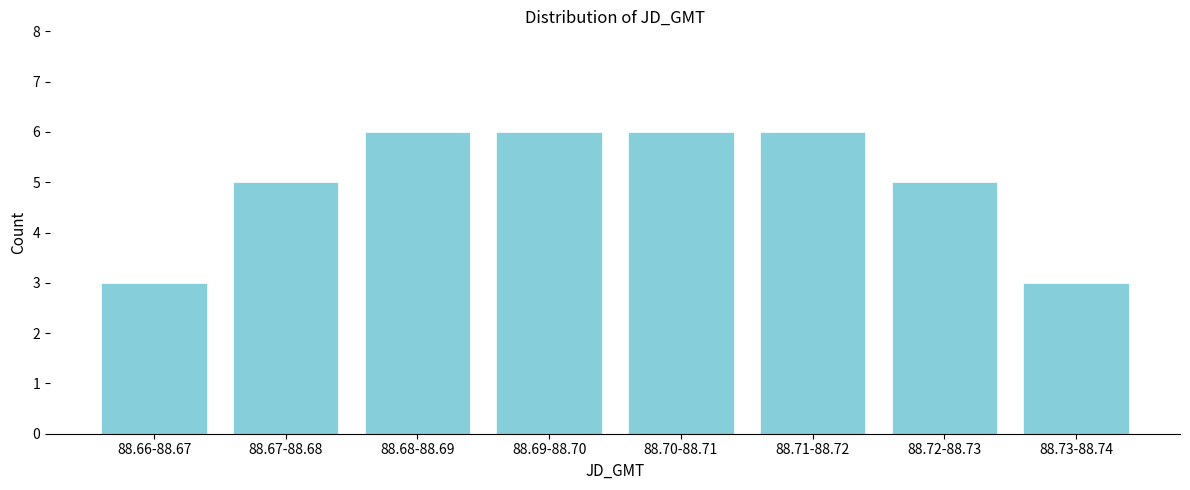

Reading left to right, transcribe all the data shown in this chart.

88.66-88.67=3	88.67-88.68=5	88.68-88.69=6	88.69-88.70=6	88.70-88.71=6	88.71-88.72=6	88.72-88.73=5	88.73-88.74=3